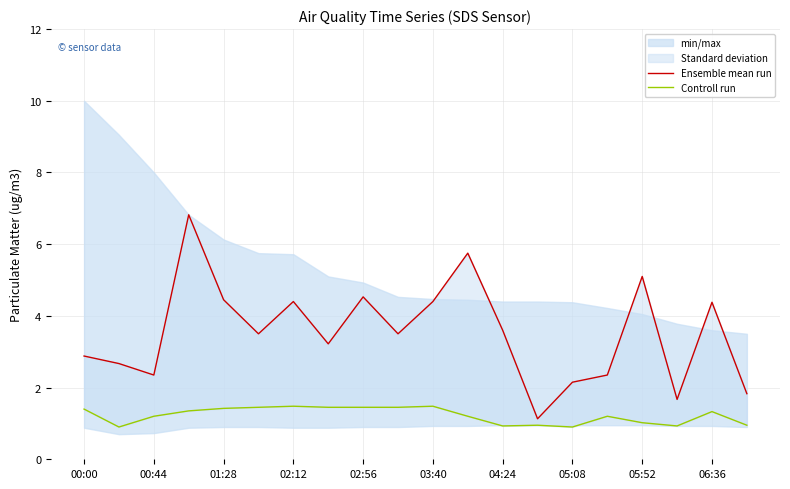

True or false: Ensemble mean run and Controll run cross at least once.

False